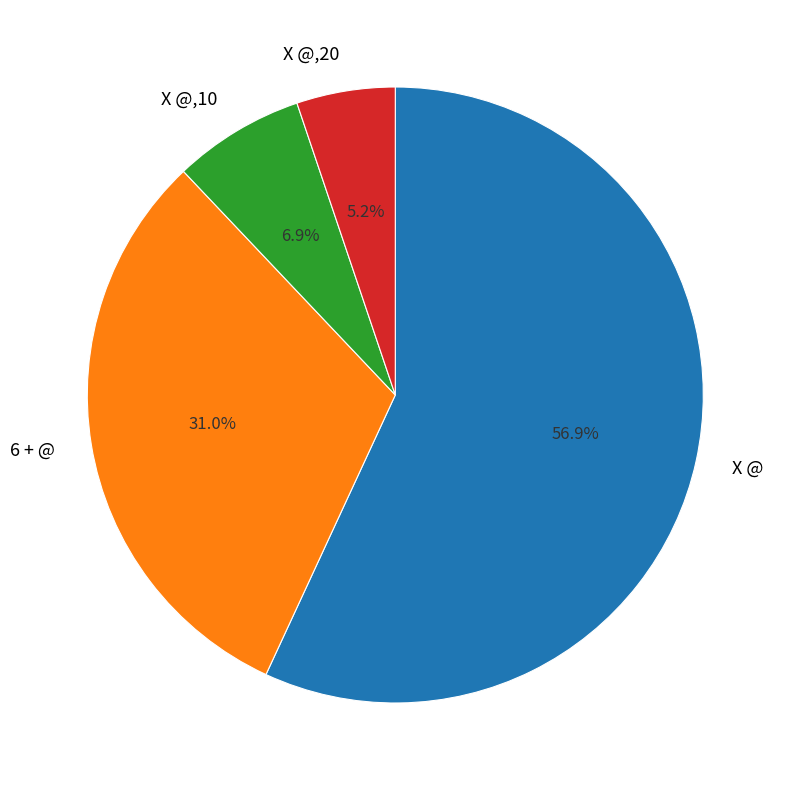

Combined, what portion of the pie is 6 + @ and X @?

87.9%